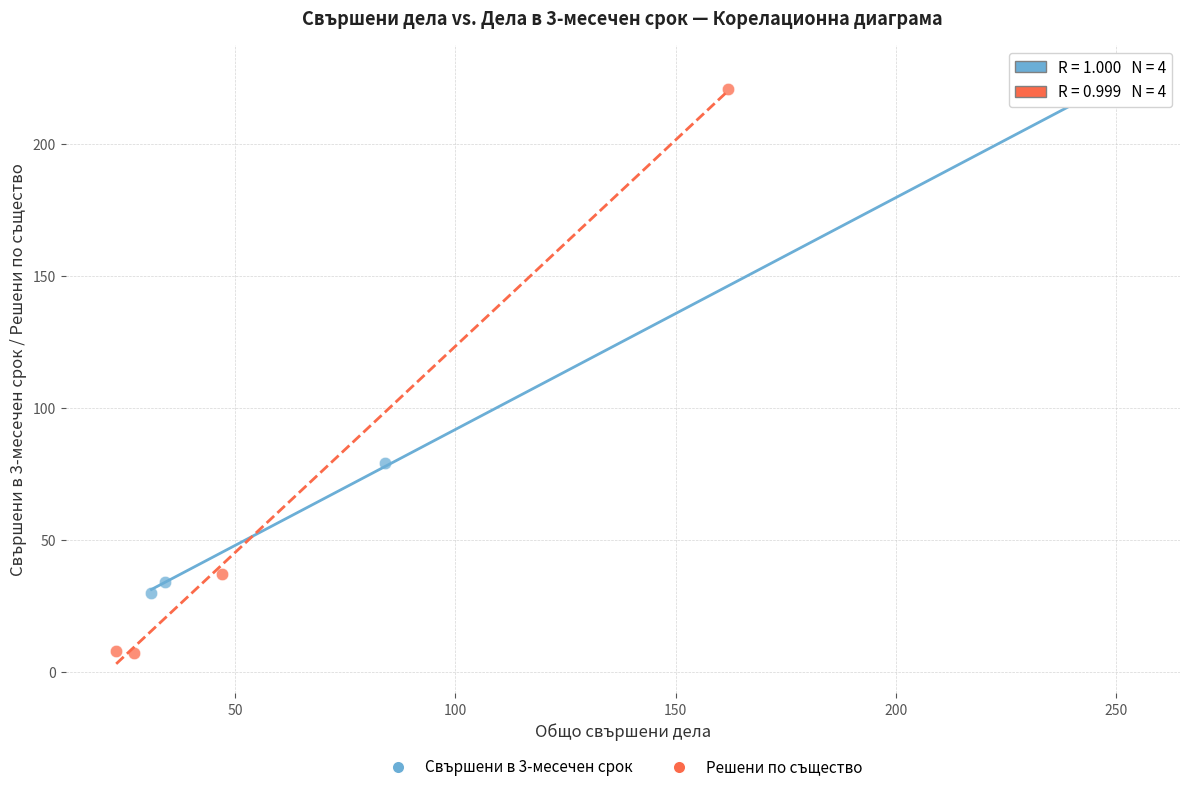

Which series reaches the minimum Y coordinate?

Решени по същество